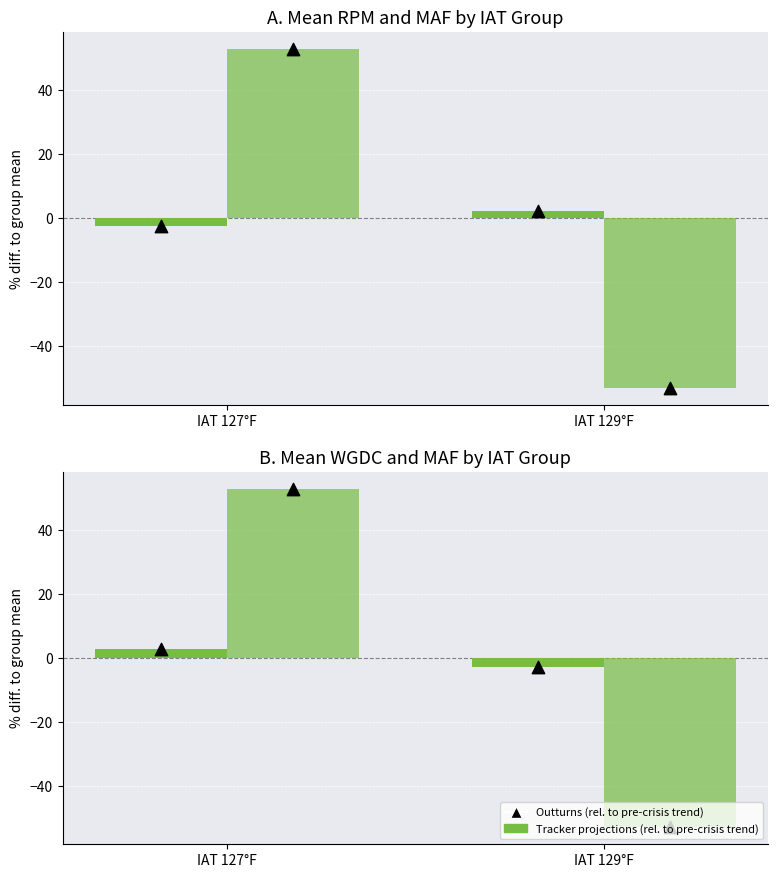

At which category is the sum across all series the highest?

IAT 127°F